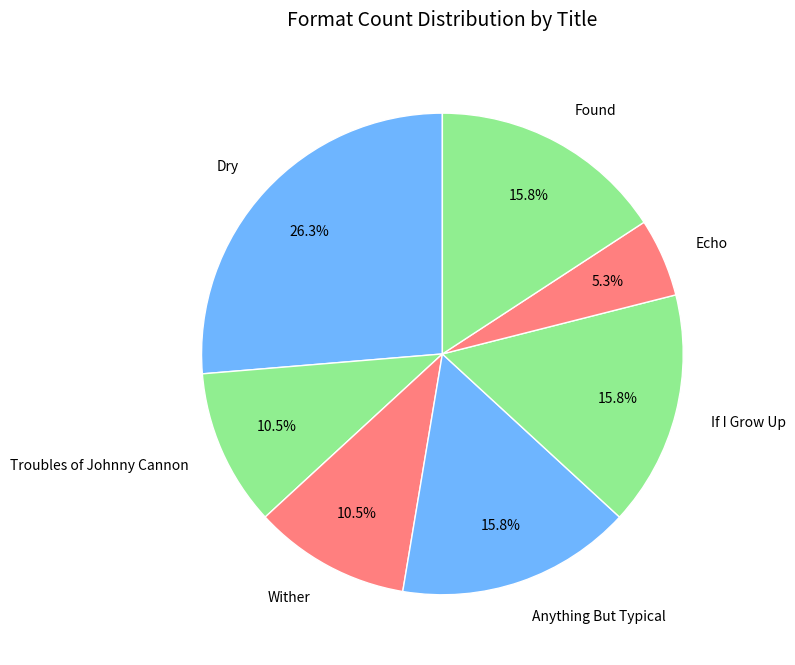

Does Echo account for over 50% of the chart?

No